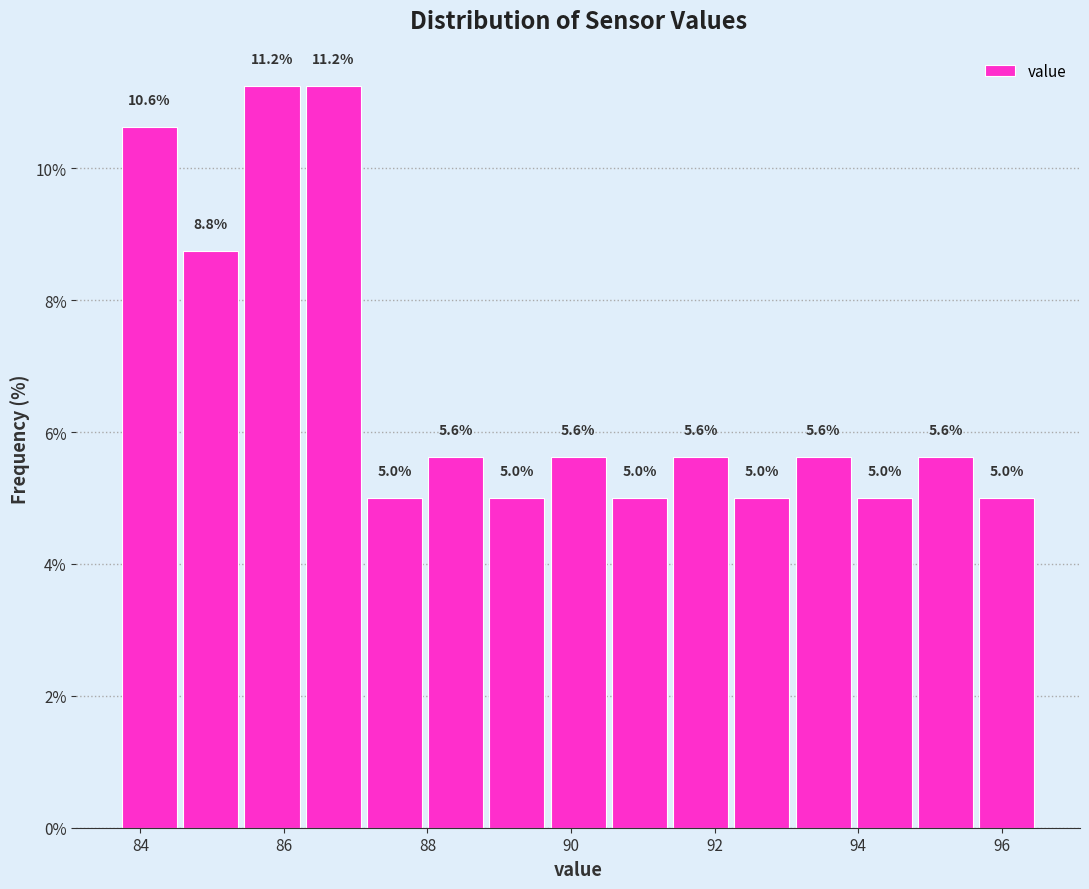

Reading left to right, transcribe this chart: for each bar, give the range it covers on the x-axis and its height. The bar edges are not printed on the chart, so give them approximately, as read against the axis.

83.8 to 84.6: 10.6
84.6 to 85.4: 8.8
85.4 to 86.2: 11.2
86.2 to 87.2: 11.2
87.2 to 88.0: 5.0
88.0 to 88.8: 5.6
88.8 to 89.6: 5.0
89.6 to 90.6: 5.6
90.6 to 91.4: 5.0
91.4 to 92.2: 5.6
92.2 to 93.0: 5.0
93.0 to 94.0: 5.6
94.0 to 94.8: 5.0
94.8 to 95.6: 5.6
95.6 to 96.6: 5.0